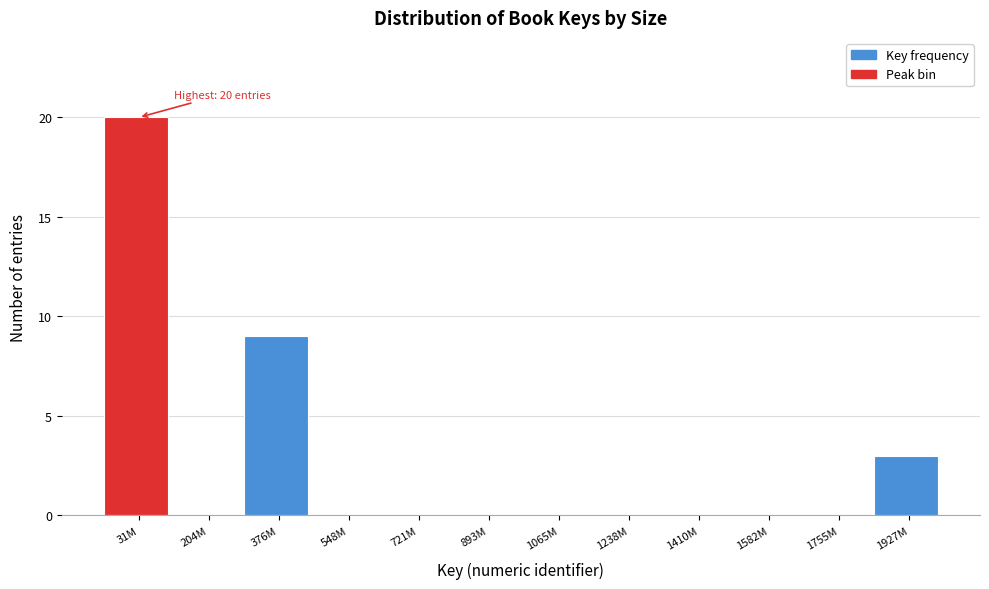

Reading left to right, extract all data points from this chart.

31M=20	204M=0	376M=9	548M=0	721M=0	893M=0	1065M=0	1238M=0	1410M=0	1582M=0	1755M=0	1927M=3